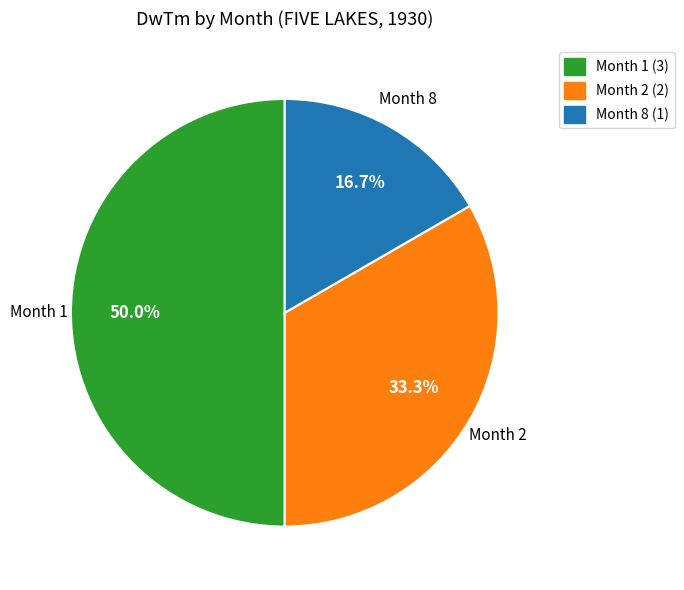

To the nearest percent, what is the difference between the largest and smallest slice percentages?

33%